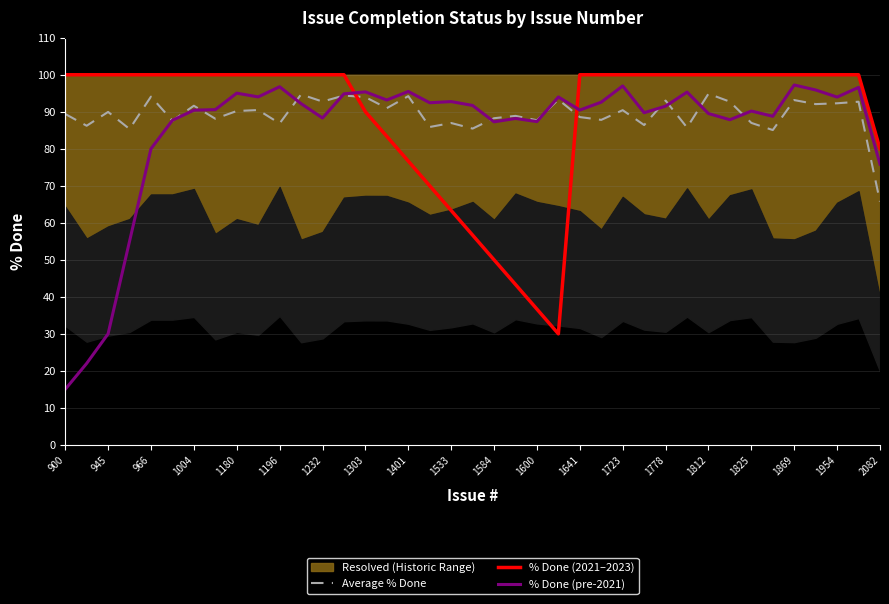

Is it true that Average % Done equals 24.4 at 1232?

False